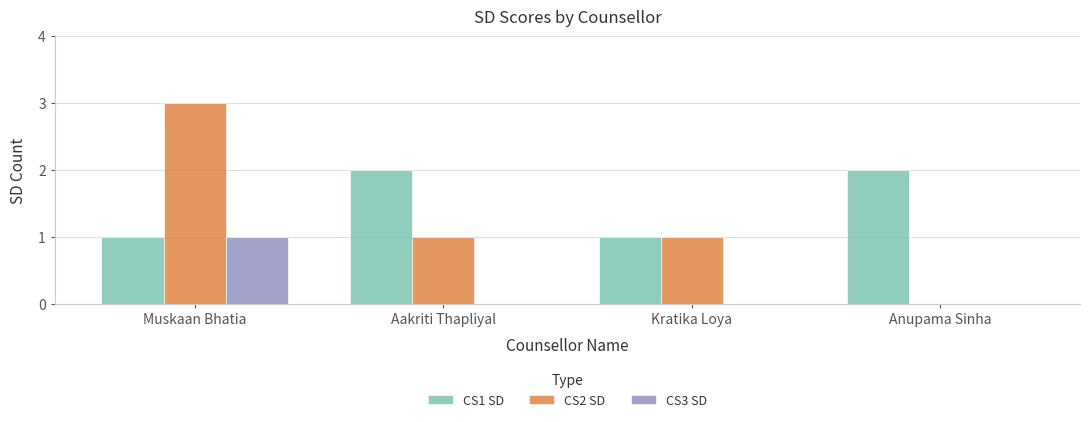

Reading left to right, what are all the values shown in this chart?

CS1 SD: 1	2	1	2
CS2 SD: 3	1	1	0
CS3 SD: 1	0	0	0